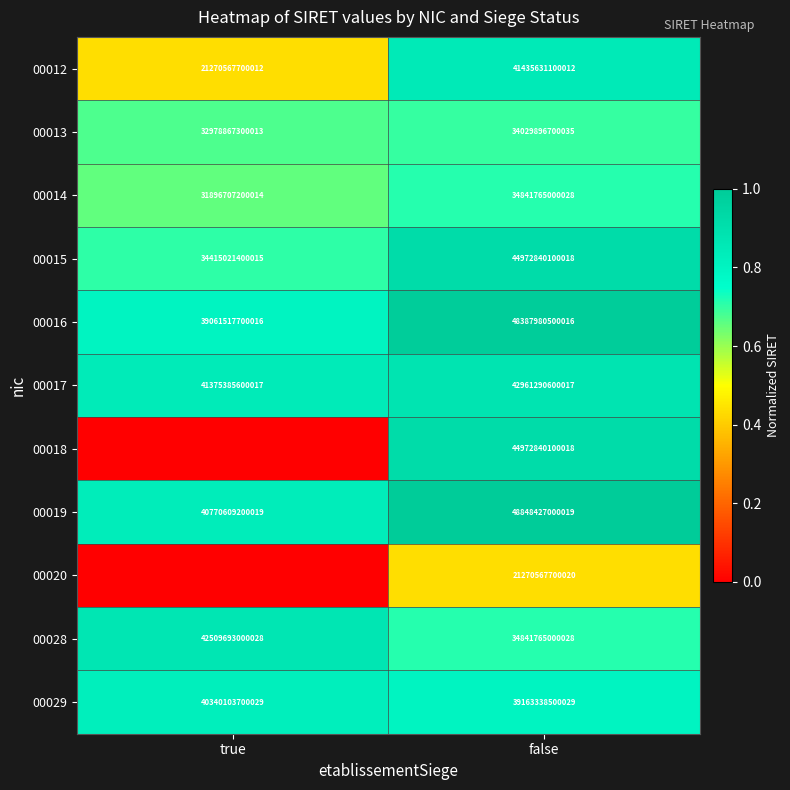

Which label corresponds to the largest value in the chart?

false